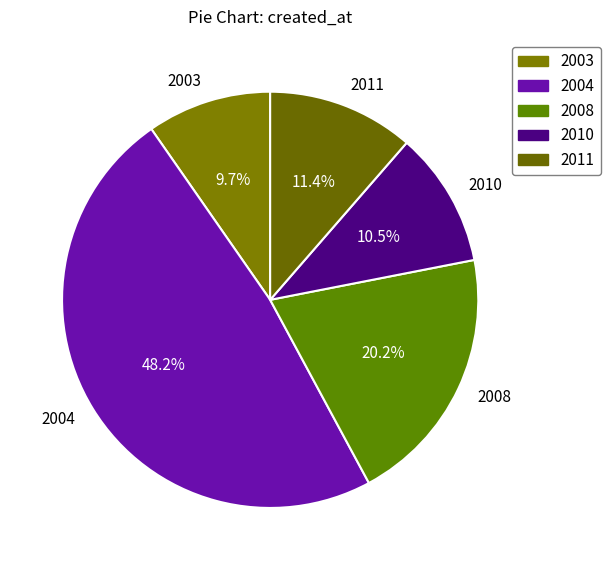

How many segments does this pie chart have?

5